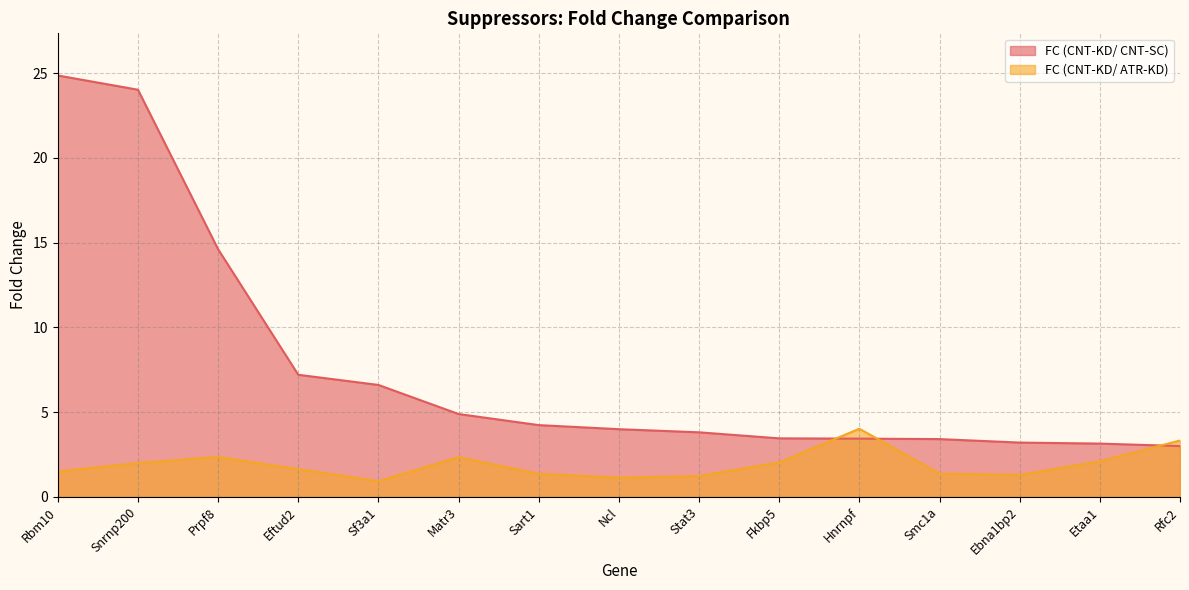

What is the difference between the maximum and second lowest values in the FC (CNT-KD/ ATR-KD) series?

2.9